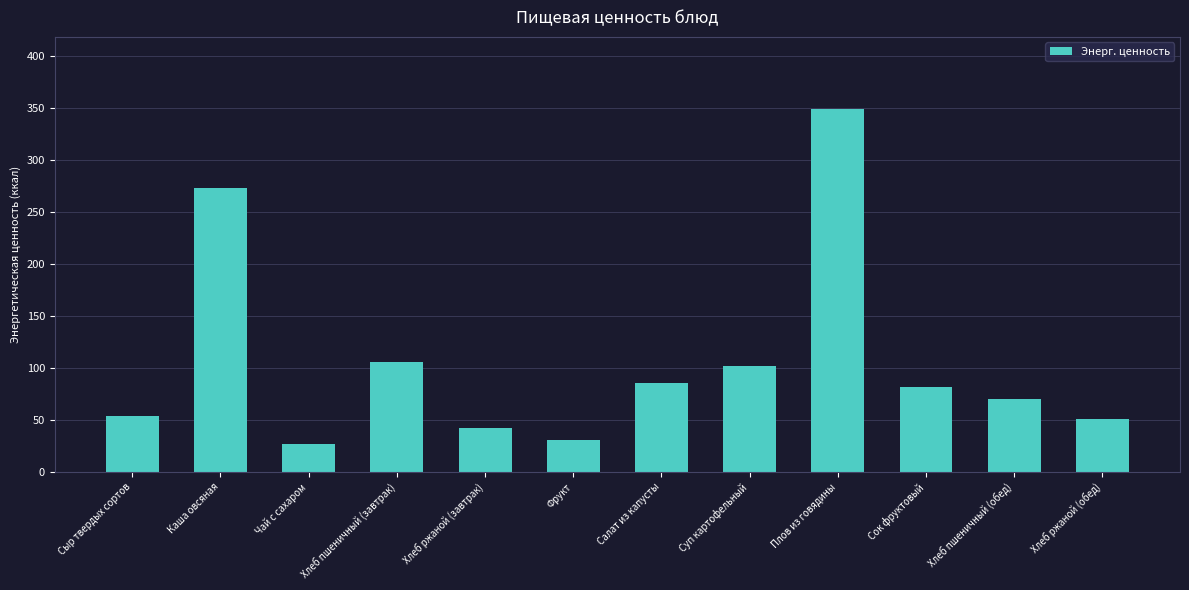

The value at Хлеб ржаной (завтрак) is 42.7. True or false?

True